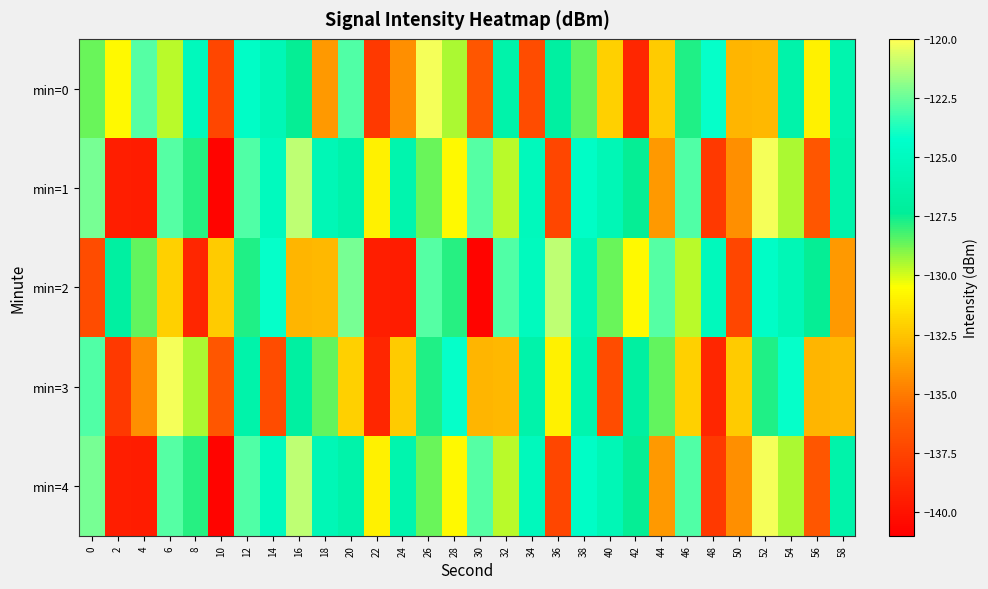

Count the number of categories in the chart.

30